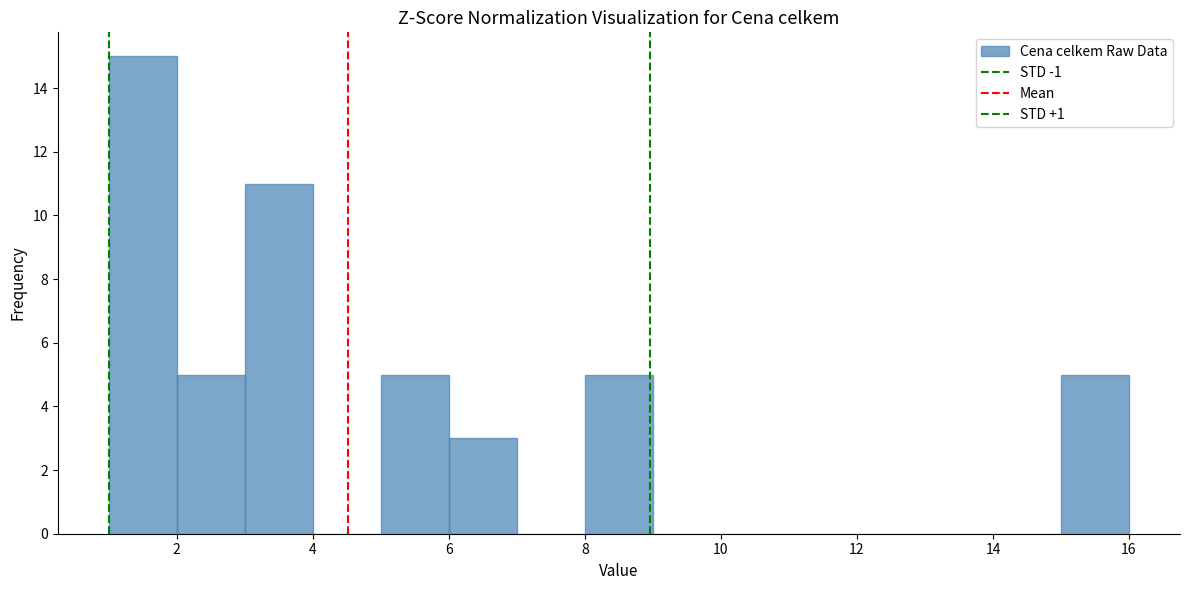

Reading left to right, transcribe this chart: for each bar, give the range it covers on the x-axis and its height. The values are not printed on the chart, so give them approximately, as read against the axis.

1 to 2: 15
2 to 3: 5
3 to 4: 11
4 to 5: 0
5 to 6: 5
6 to 7: 3
7 to 8: 0
8 to 9: 5
9 to 10: 0
10 to 11: 0
11 to 12: 0
12 to 13: 0
13 to 14: 0
14 to 15: 0
15 to 16: 5